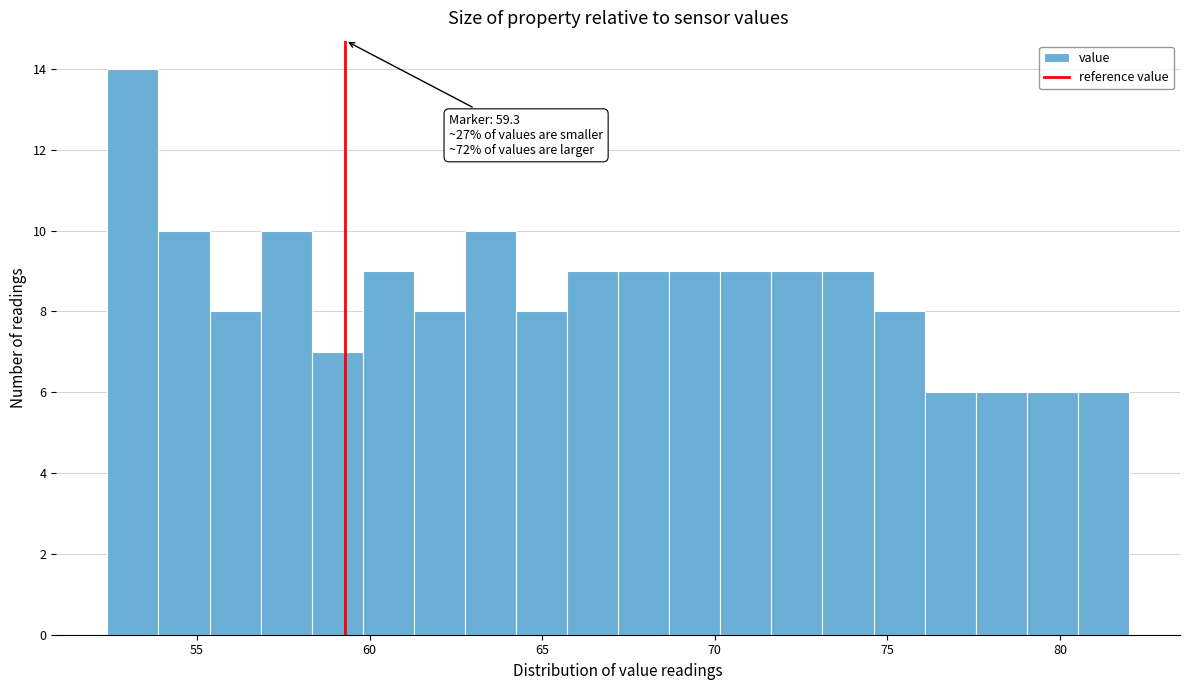

Read against the x-axis, roughly where is the centre of the tallest bar?

53.0